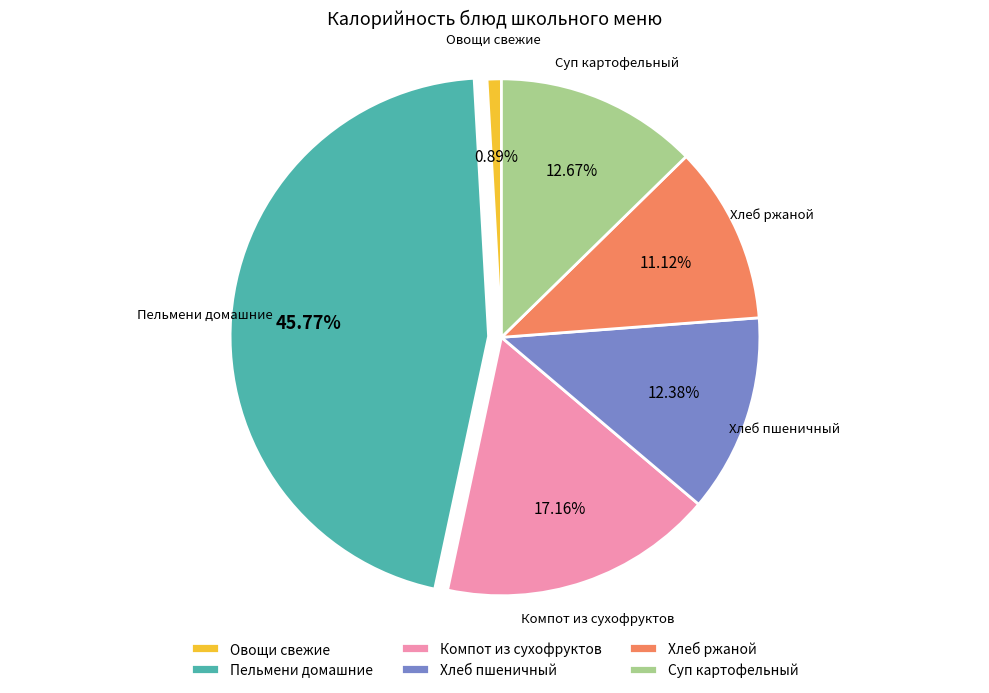

Which slice is the smallest?

Овощи свежие